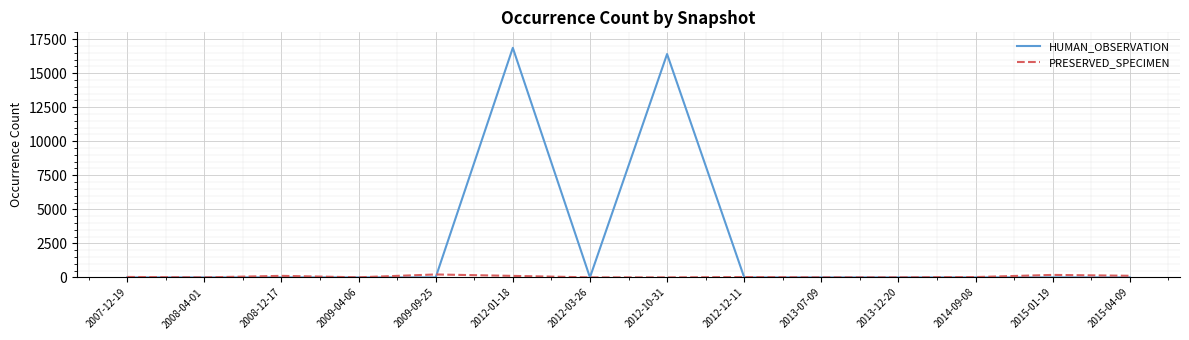

At which category does the chart reach its peak across all series?

2012-01-18